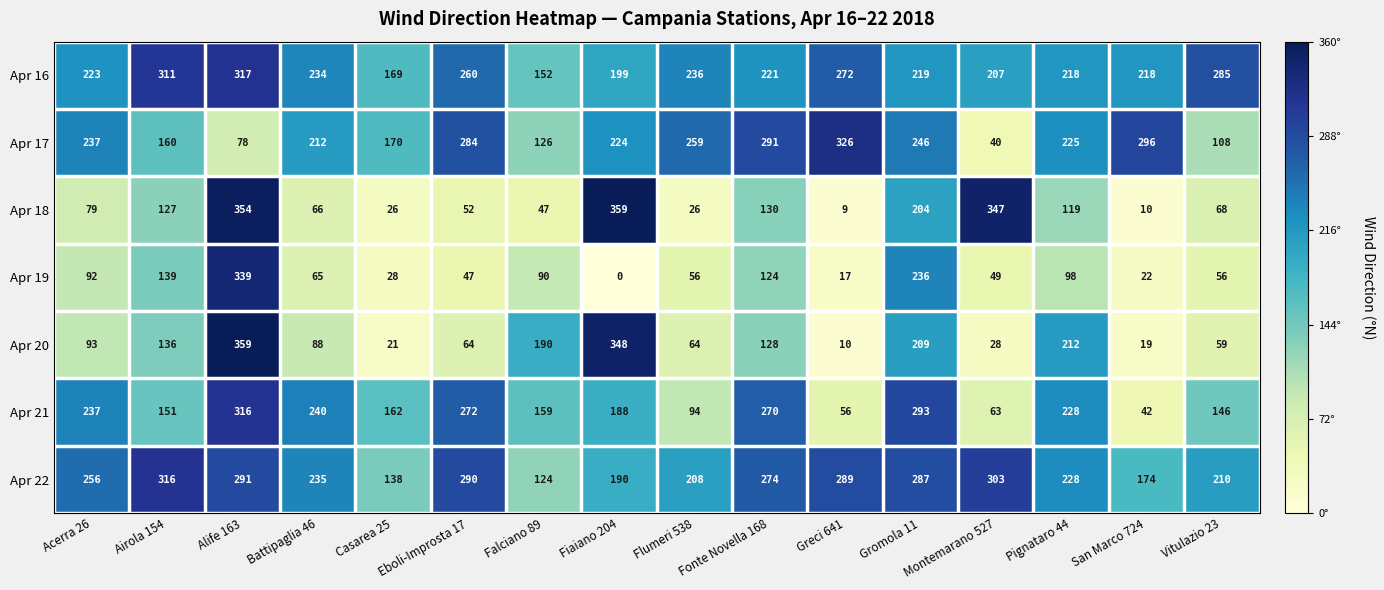

Between Eboli-Improsta 17 and Fiaiano 204, which series saw the biggest shift?

Apr 18